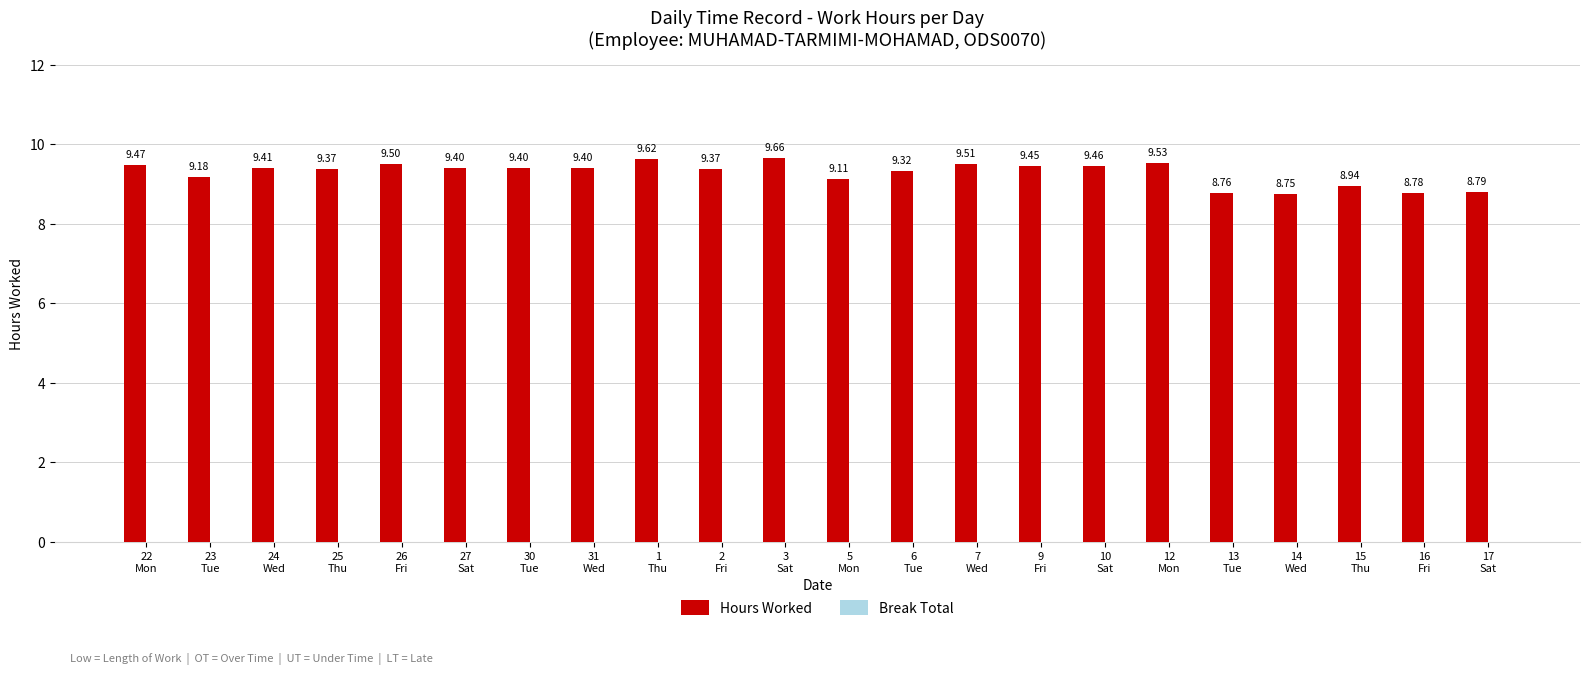

What is the difference between the second highest and second lowest values?

0.9